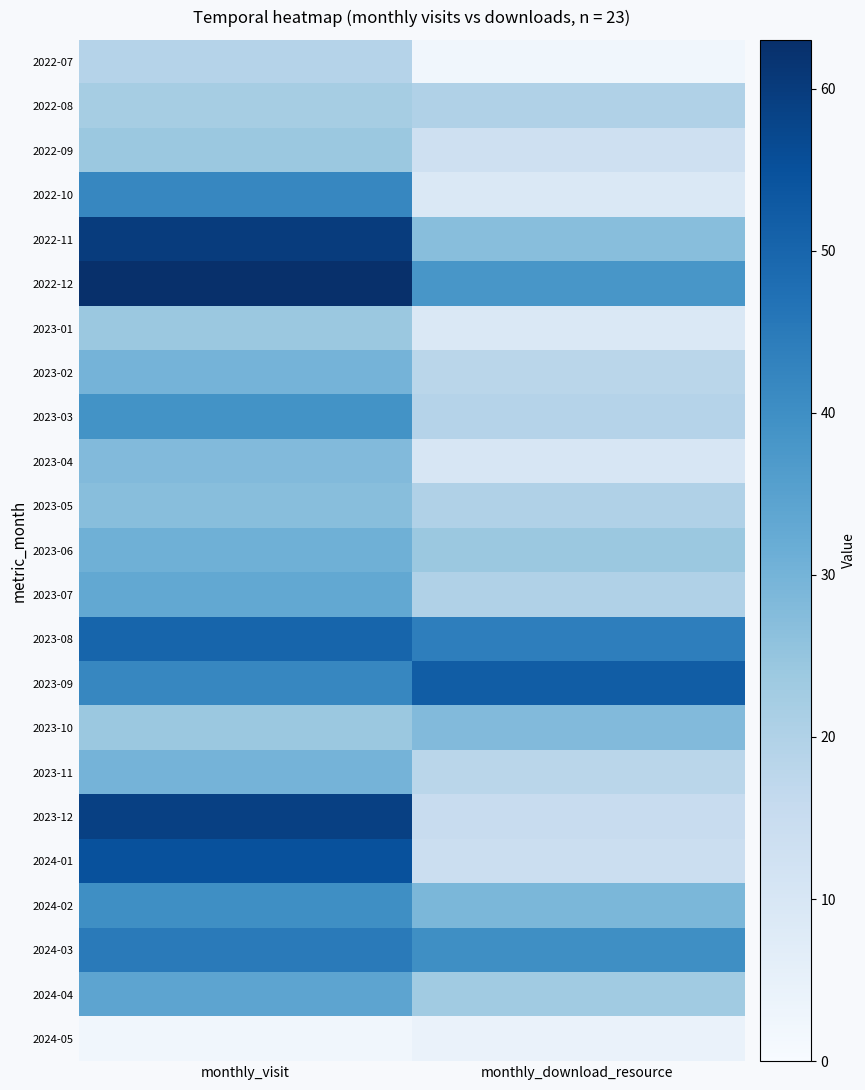

Which series has the largest range (max minus min)?

2023-12